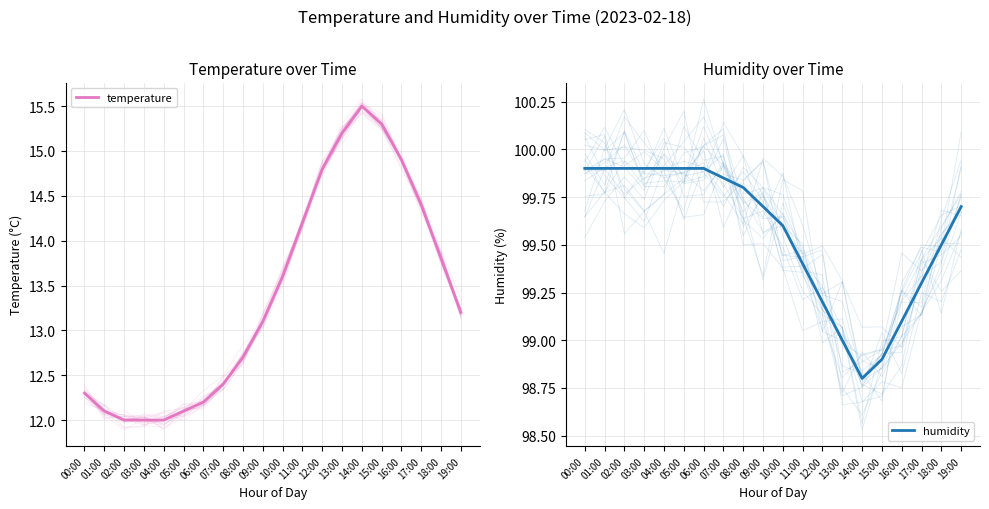

In temperature, how many points are higher than both neighbors (excluding endpoints)?

1